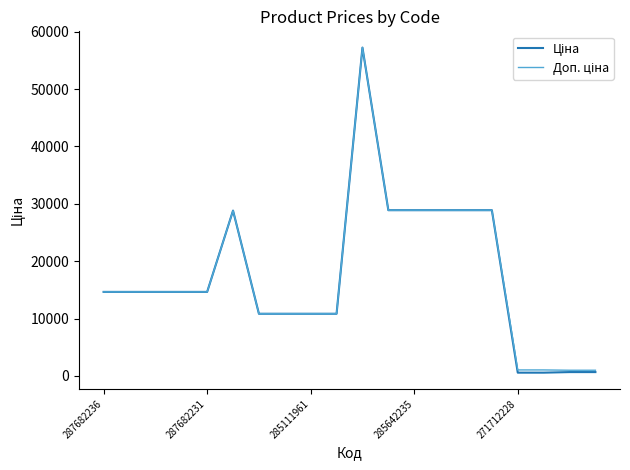

What is the greatest value displayed?

57235.5